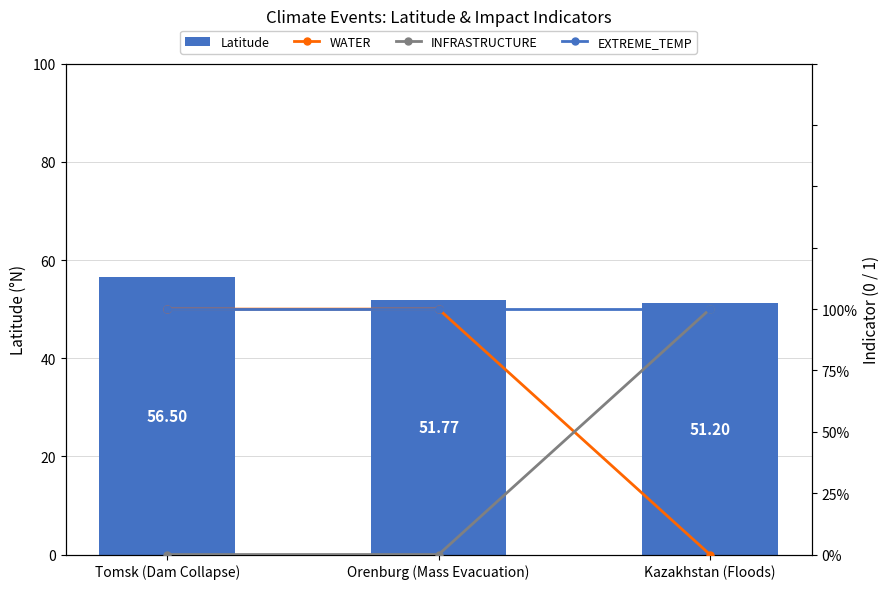

What is the greatest value displayed?

56.5